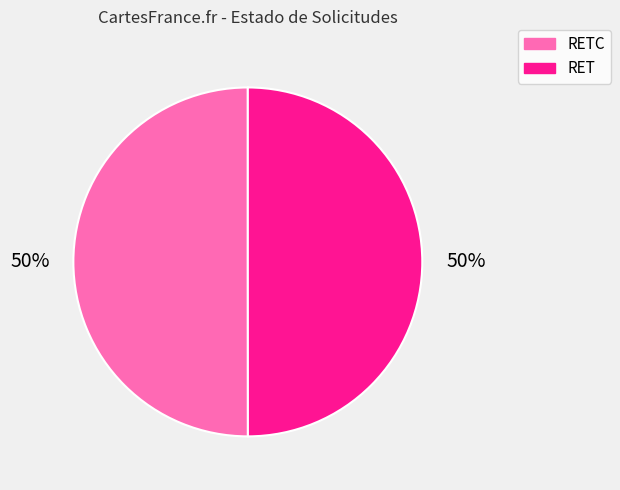

Approximately how many times larger is the value at RET compared to RETC?

1.0